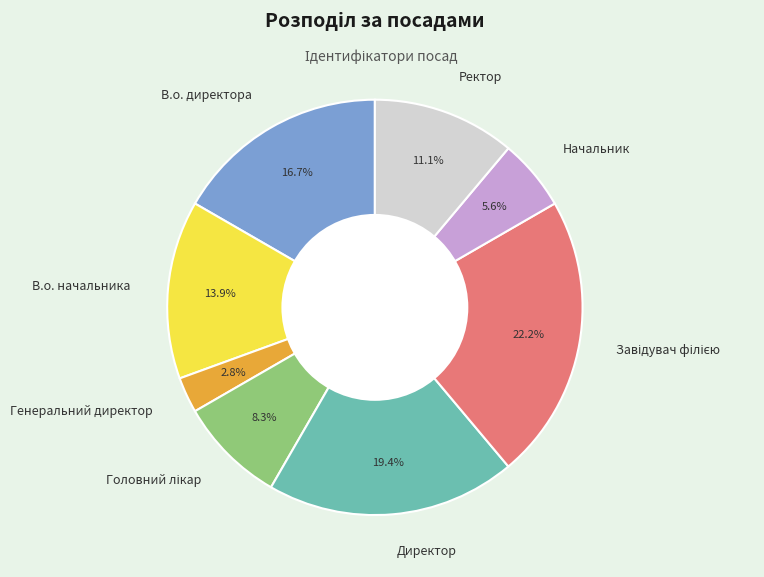

Combined, what portion of the pie is Директор and В.о. начальника?

33.3%